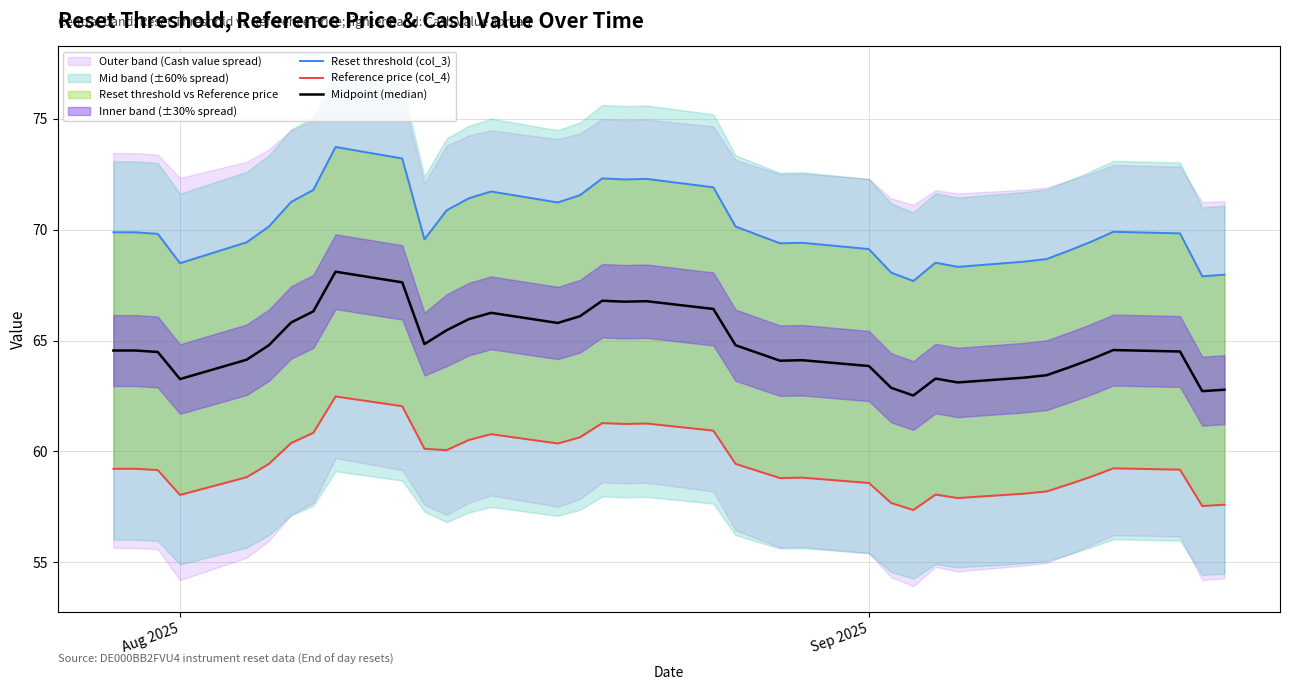

True or false: Midpoint (median) and Reset threshold (col_3) cross at least once.

False